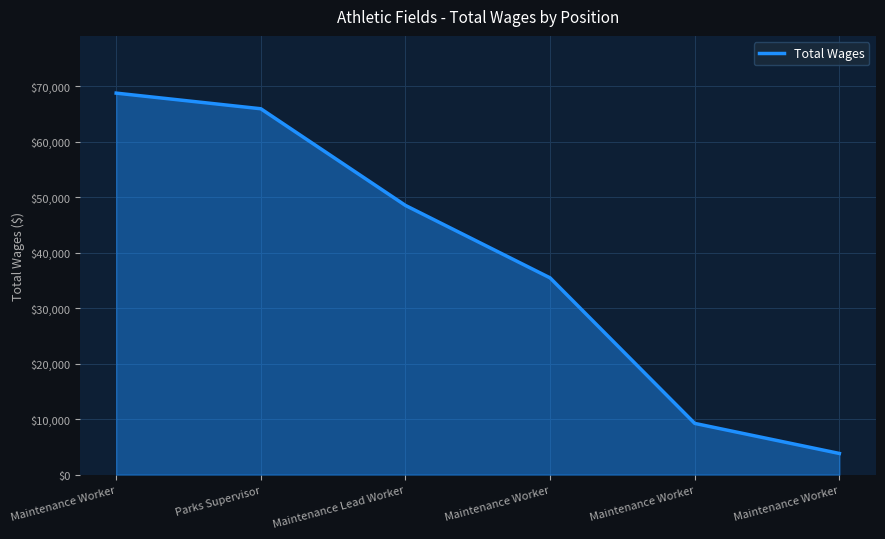

The value at Parks Supervisor is 65936. True or false?

True